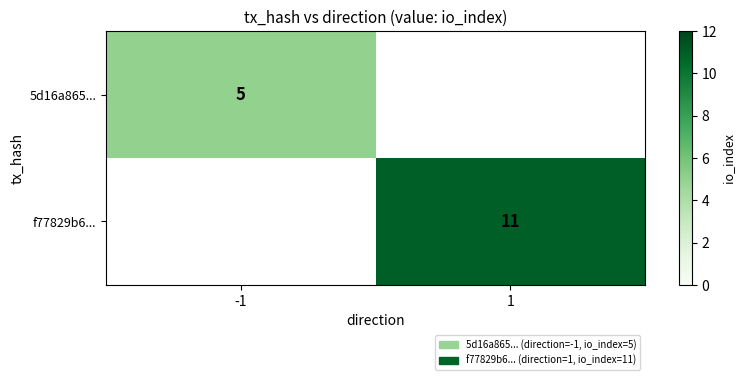

What is the total value across all series at -1?

5